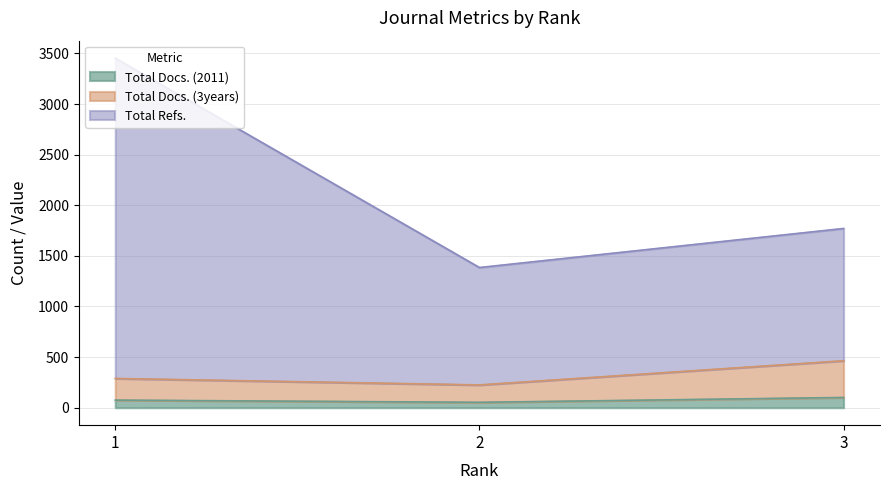

How many values in the Total Docs. (3years) series are below 289?

1